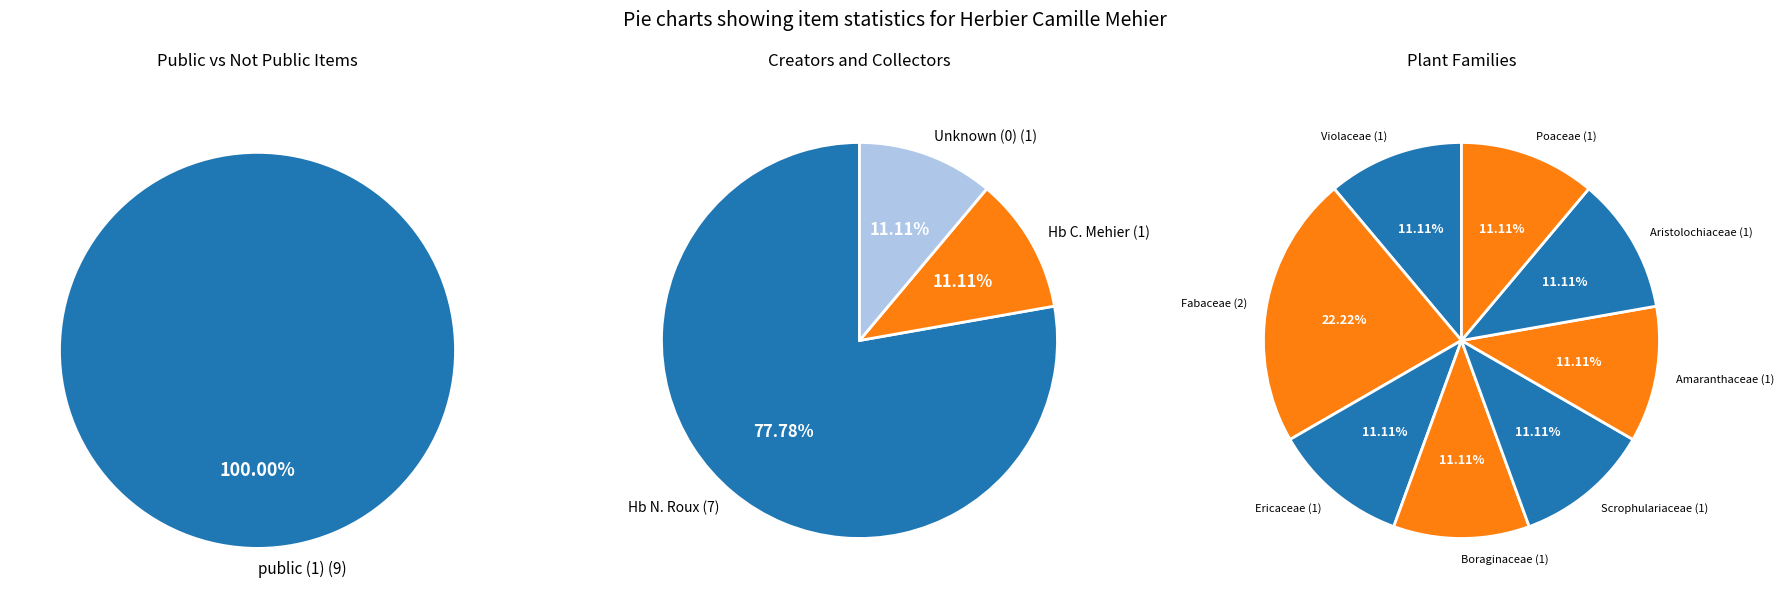

To the nearest percent, what portion does Scrophulariaceae represent?

11%